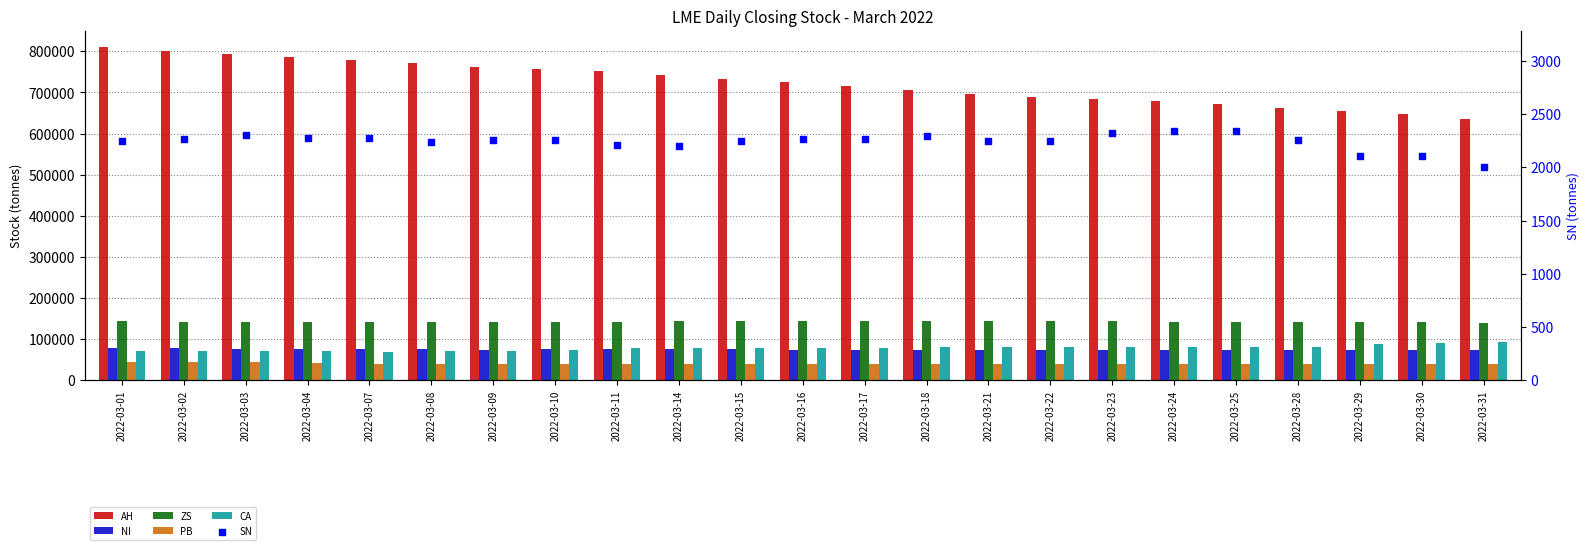

Which series contains the lowest Y value?

SN